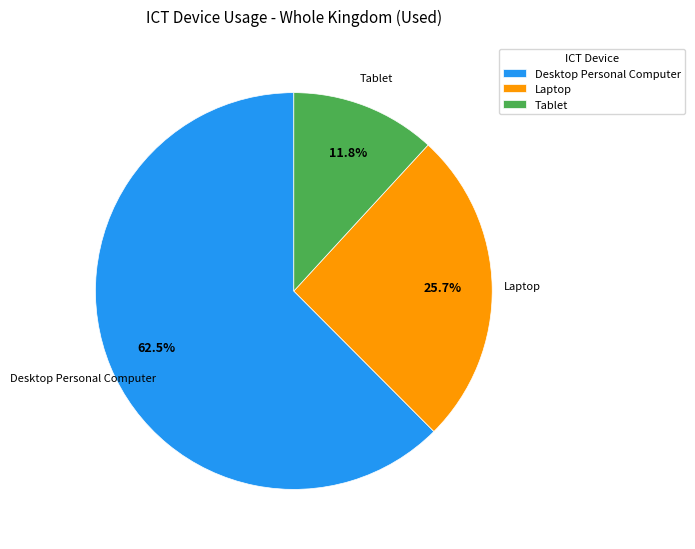

Rank the categories by value from highest to lowest.

Desktop Personal Computer, Laptop, Tablet